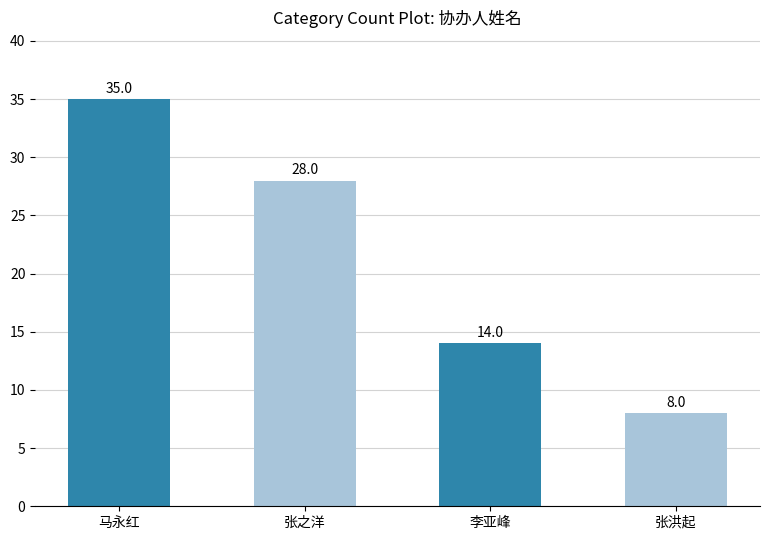

Which has a higher value, 李亚峰 or 张之洋?

张之洋